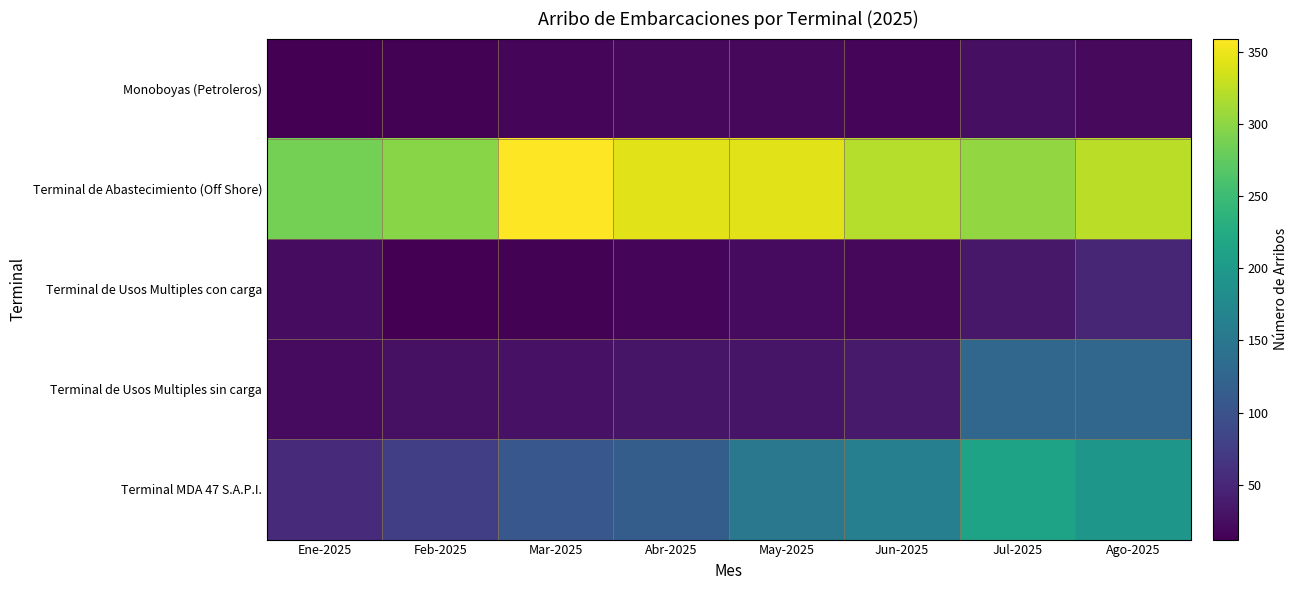

Count the number of categories in the chart.

8